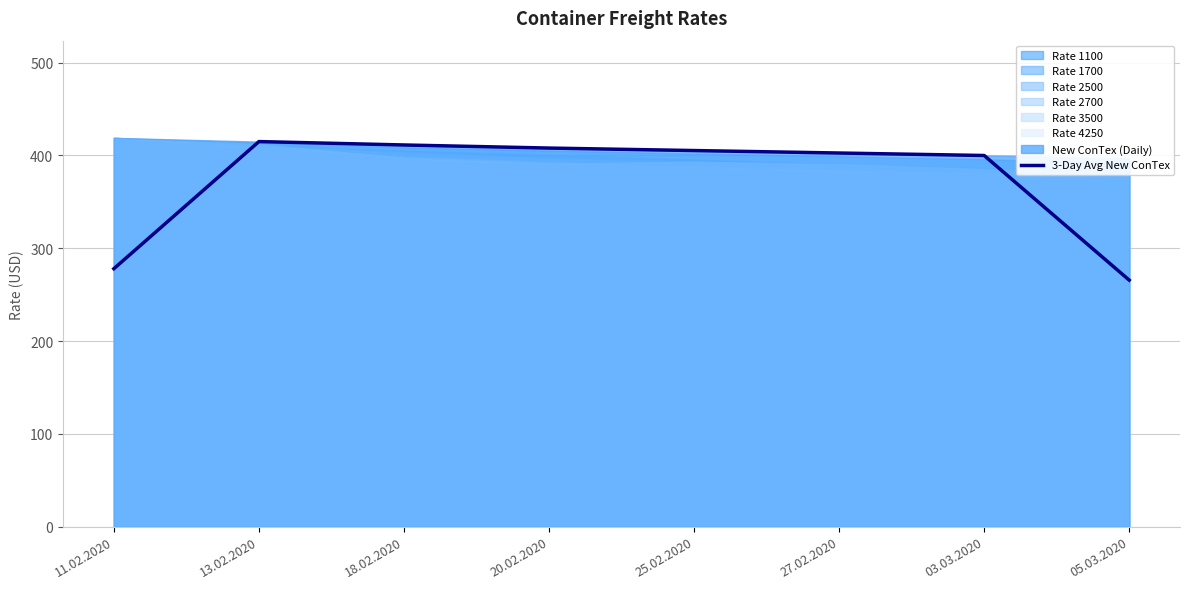

How many lines are shown in the chart?

1